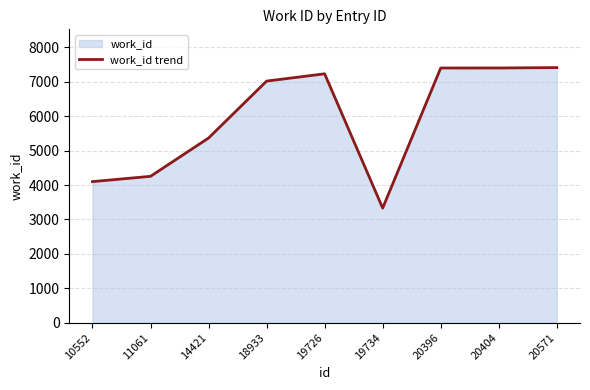

Reading left to right, transcribe all the data shown in this chart.

4099	4253	5366	7019	7231	3330	7399	7400	7411